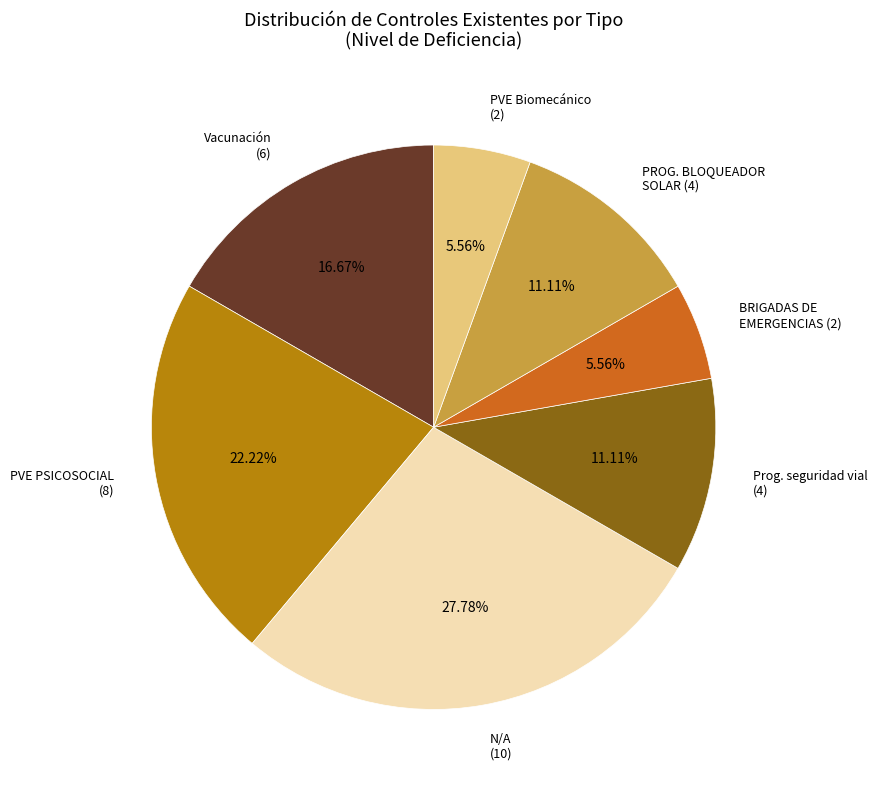

Which category has the biggest portion of the pie?

N/A (10)